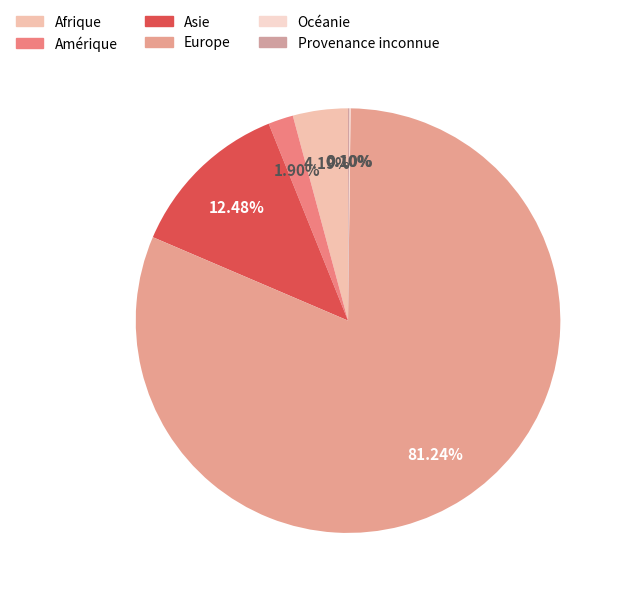

Between Océanie and Amérique, which is larger?

Amérique